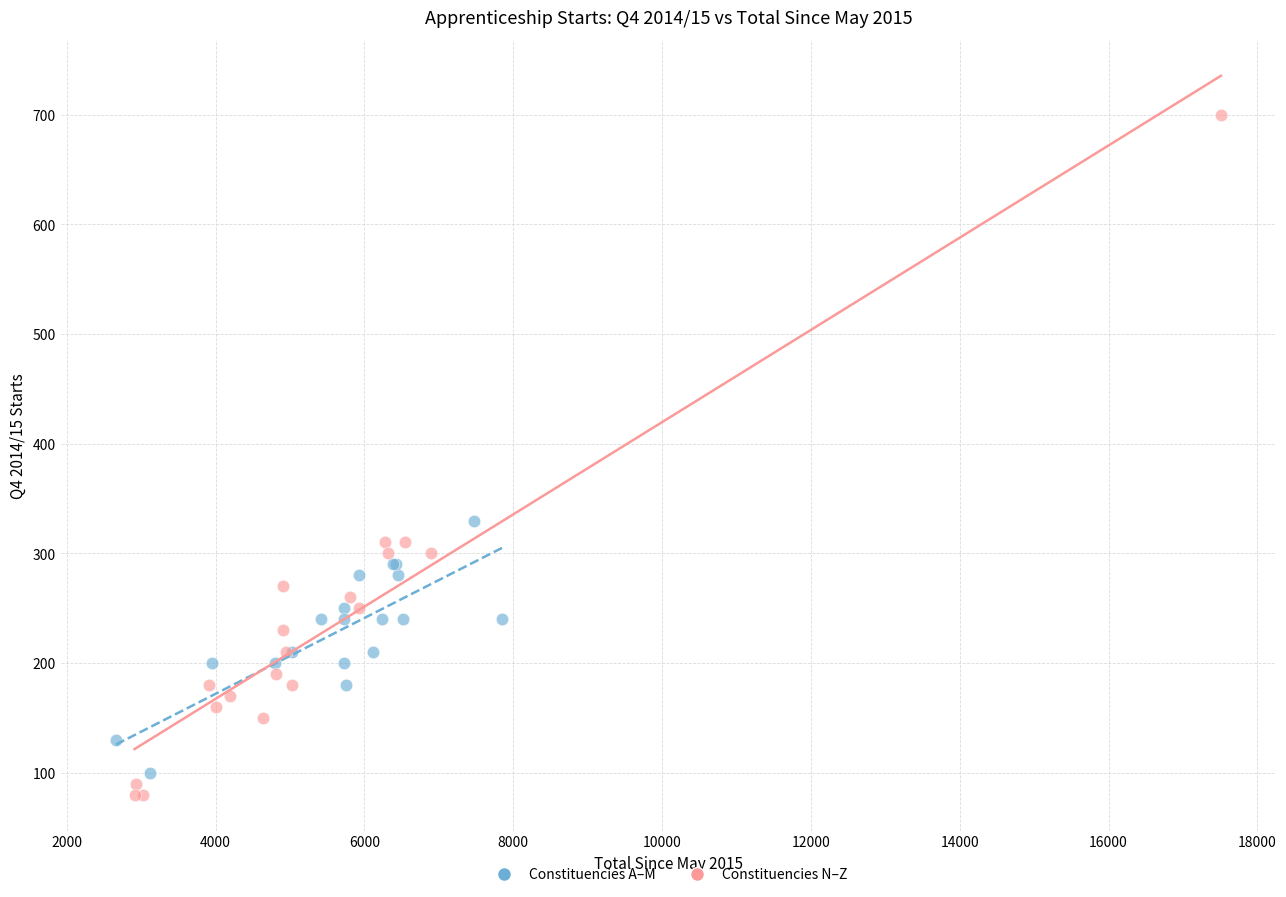

Which series has the widest spread of Y values?

Constituencies N–Z